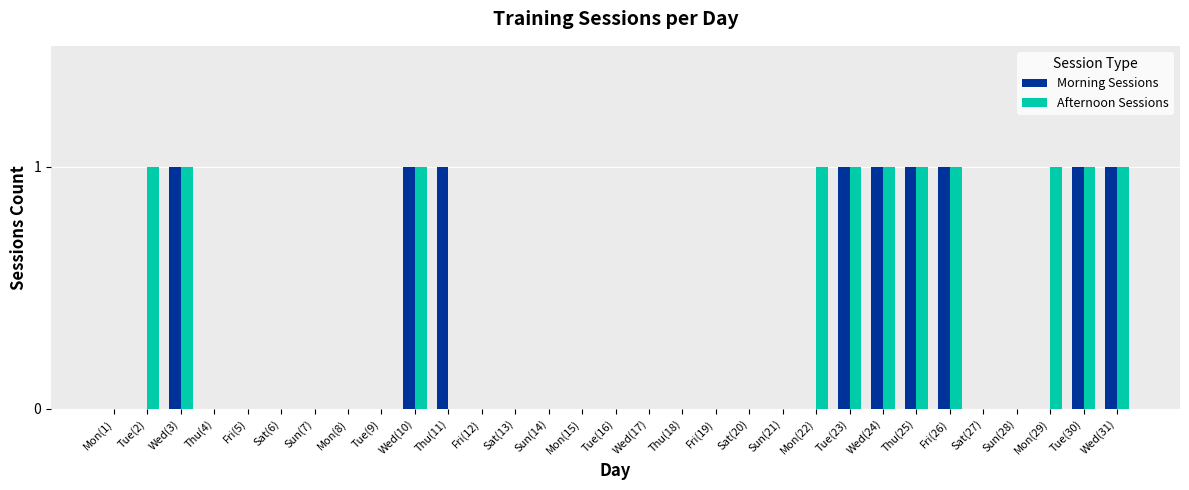

Reading left to right, extract all data points from this chart.

Morning Sessions: Mon(1)=0	Tue(2)=0	Wed(3)=1	Thu(4)=0	Fri(5)=0	Sat(6)=0	Sun(7)=0	Mon(8)=0	Tue(9)=0	Wed(10)=1	Thu(11)=1	Fri(12)=0	Sat(13)=0	Sun(14)=0	Mon(15)=0	Tue(16)=0	Wed(17)=0	Thu(18)=0	Fri(19)=0	Sat(20)=0	Sun(21)=0	Mon(22)=0	Tue(23)=1	Wed(24)=1	Thu(25)=1	Fri(26)=1	Sat(27)=0	Sun(28)=0	Mon(29)=0	Tue(30)=1	Wed(31)=1
Afternoon Sessions: Mon(1)=0	Tue(2)=1	Wed(3)=1	Thu(4)=0	Fri(5)=0	Sat(6)=0	Sun(7)=0	Mon(8)=0	Tue(9)=0	Wed(10)=1	Thu(11)=0	Fri(12)=0	Sat(13)=0	Sun(14)=0	Mon(15)=0	Tue(16)=0	Wed(17)=0	Thu(18)=0	Fri(19)=0	Sat(20)=0	Sun(21)=0	Mon(22)=1	Tue(23)=1	Wed(24)=1	Thu(25)=1	Fri(26)=1	Sat(27)=0	Sun(28)=0	Mon(29)=1	Tue(30)=1	Wed(31)=1